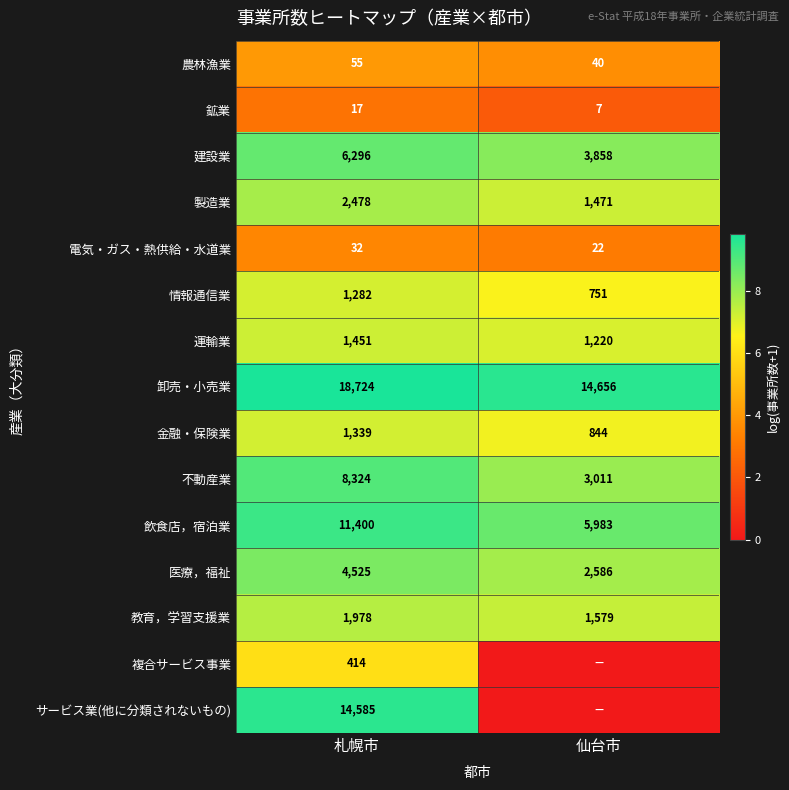

Where is 農林漁業 nearest to the value 47?

仙台市